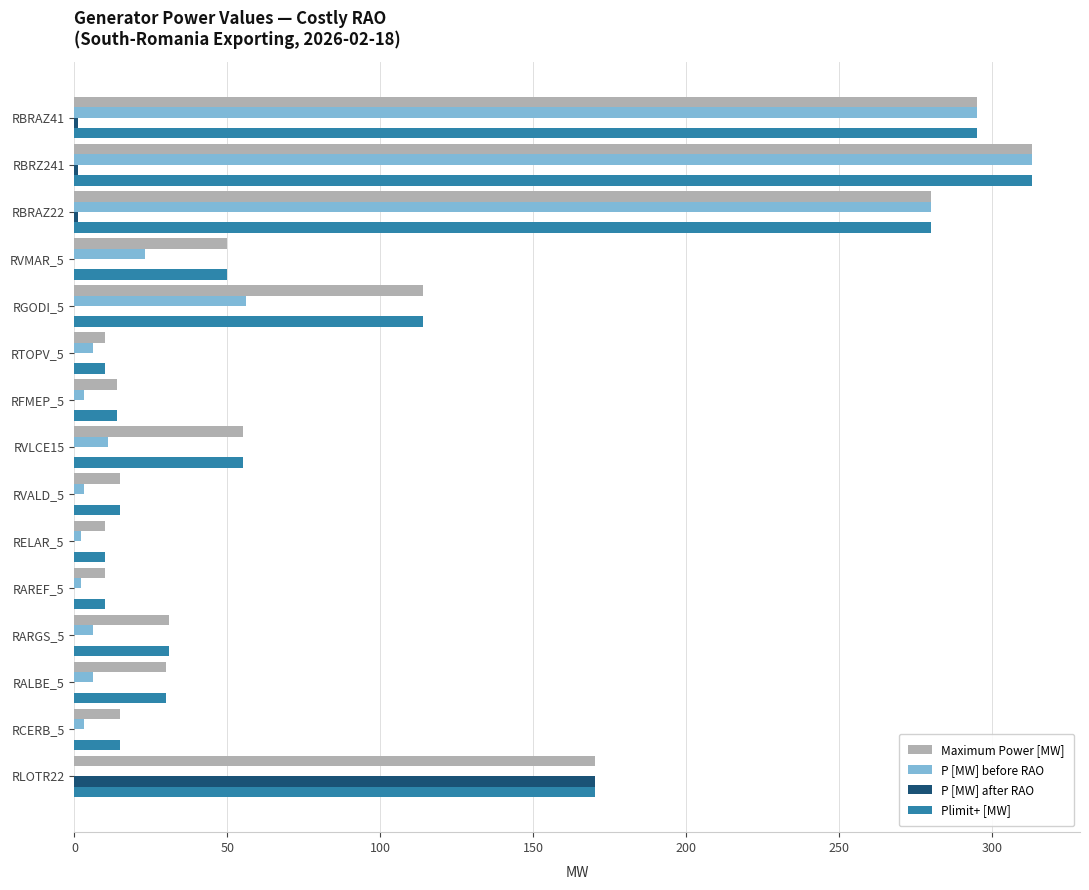

What is the maximum value shown in the chart?

313